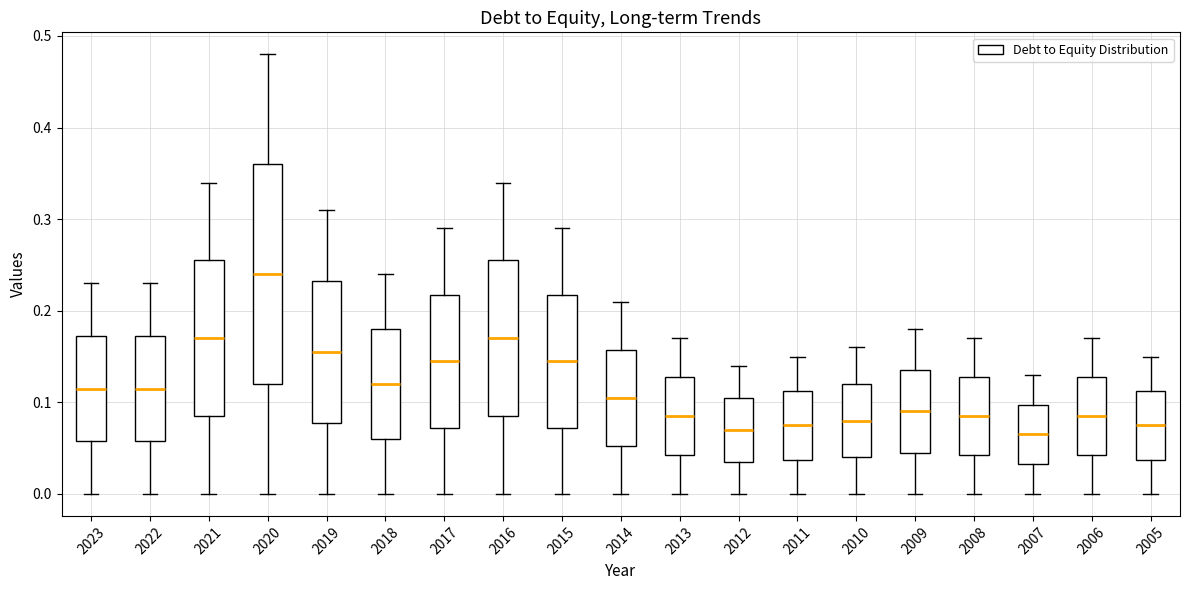

Which box's median line is the highest?

2020